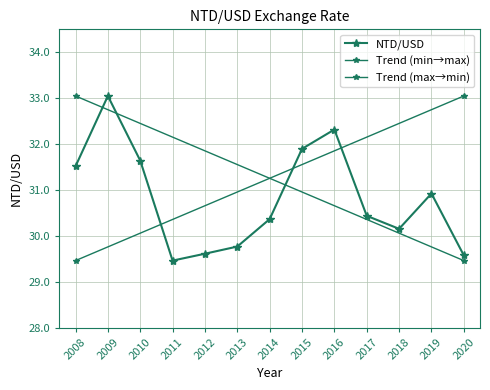

Reading left to right, what are all the values shown in this chart?

31.5	33.0	31.6	29.5	29.6	29.8	30.4	31.9	32.3	30.4	30.2	30.9	29.6